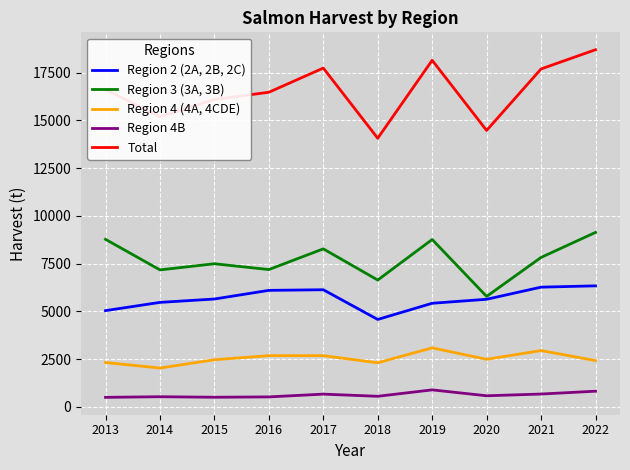

Is the value of Region 4B at 2016 greater than the value of Region 2 (2A, 2B, 2C) at 2022?

No